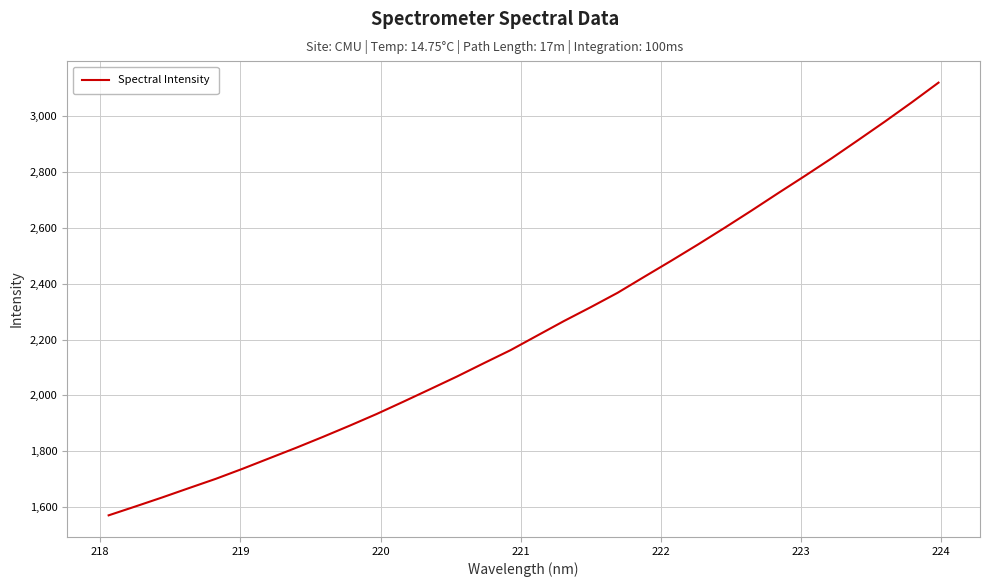

What is the minimum value shown in the chart?

1569.8